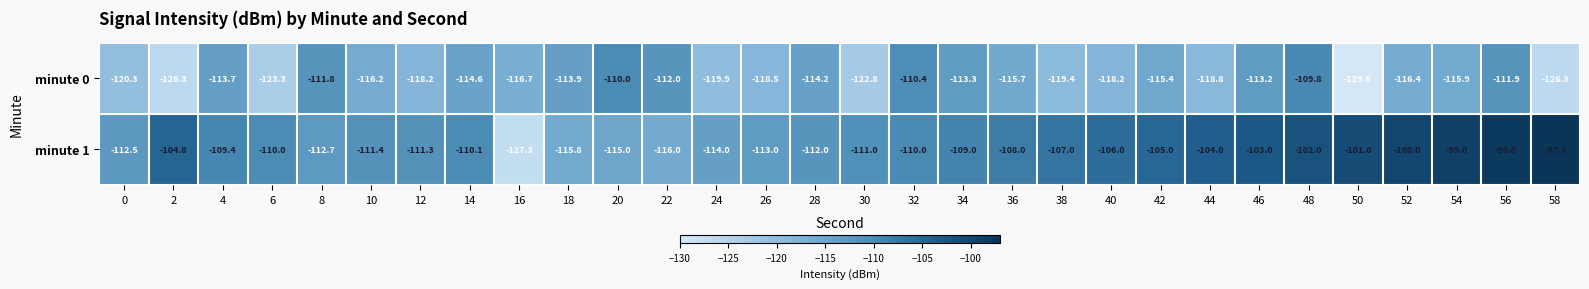

The value of minute 0 at 24 is -119.9. True or false?

True